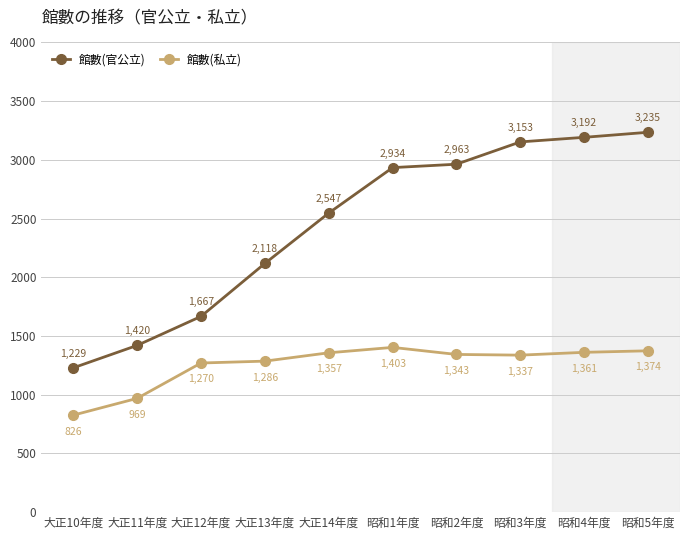

What is the label of the 2nd point from the left?

大正11年度